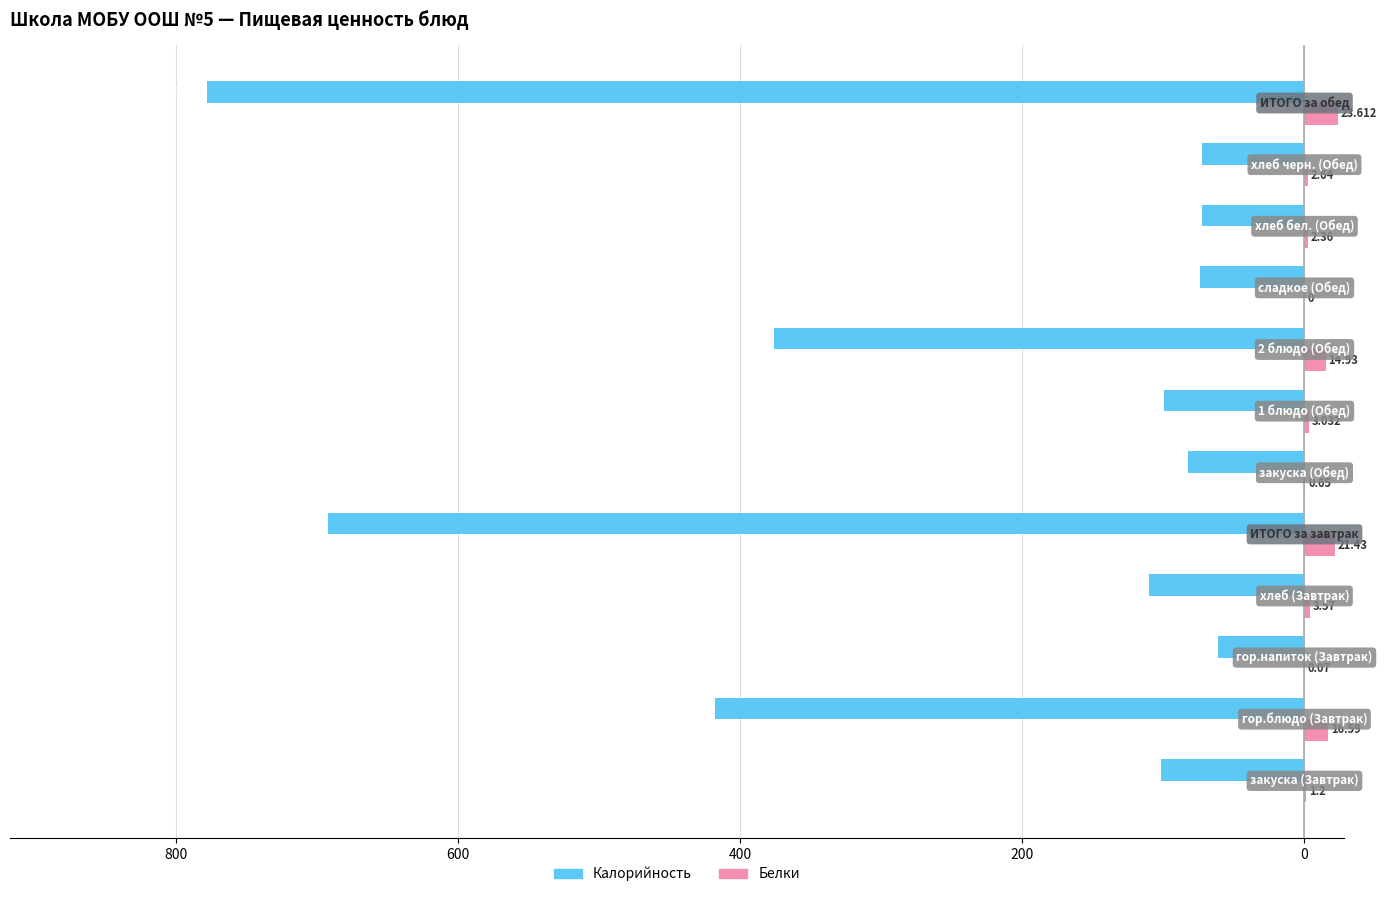

What are all the series names shown in the legend?

Калорийность, Белки